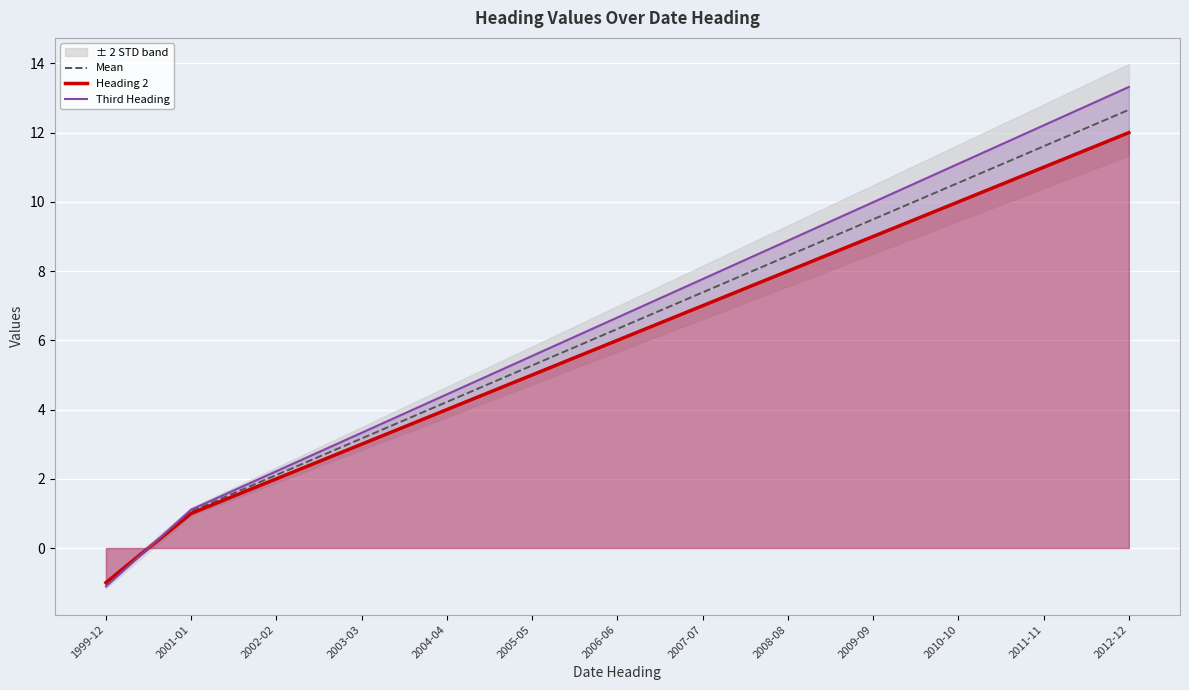

List the series in order of their overall mean, highest first.

Third Heading, Mean, Heading 2